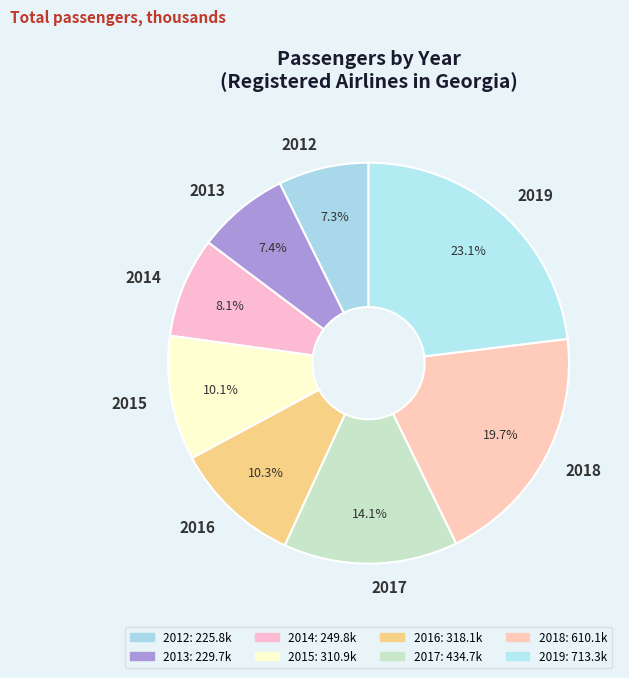

To the nearest percent, what portion does 2014 represent?

8%